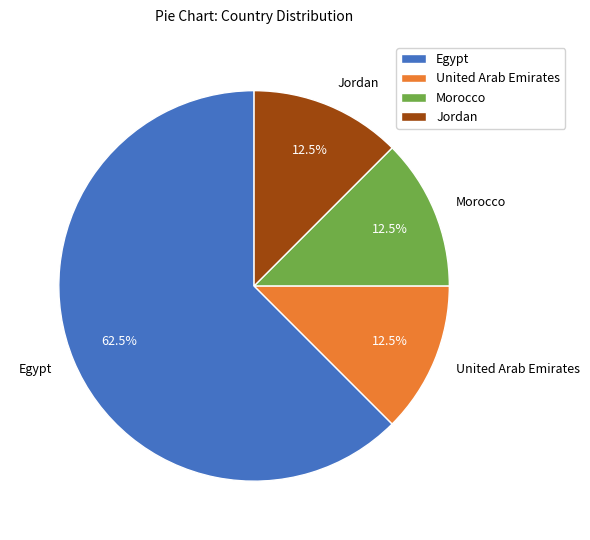

Which has a higher value, Jordan or Egypt?

Egypt